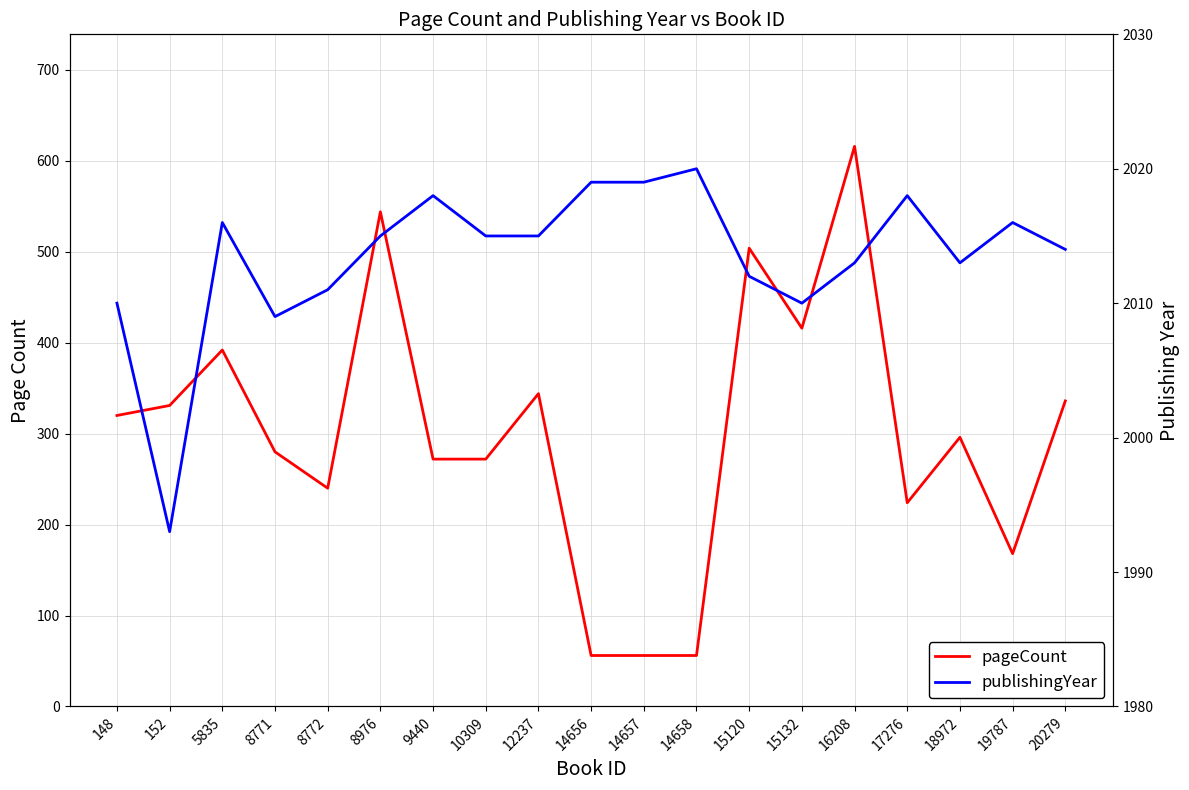

Is it true that publishingYear equals 2020 at 14658?

True